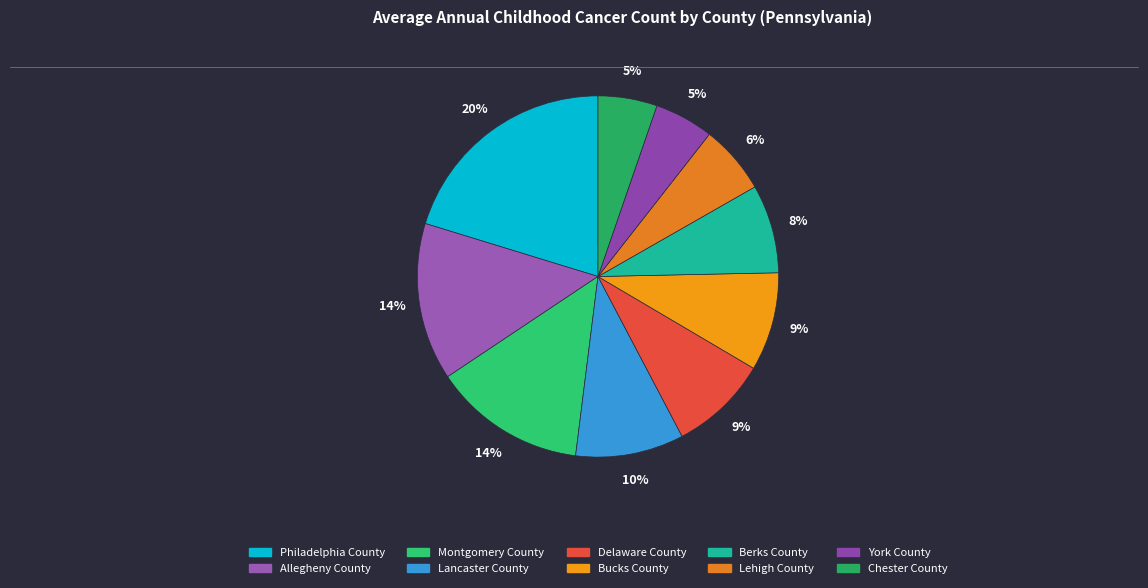

Does any single category account for the majority?

No